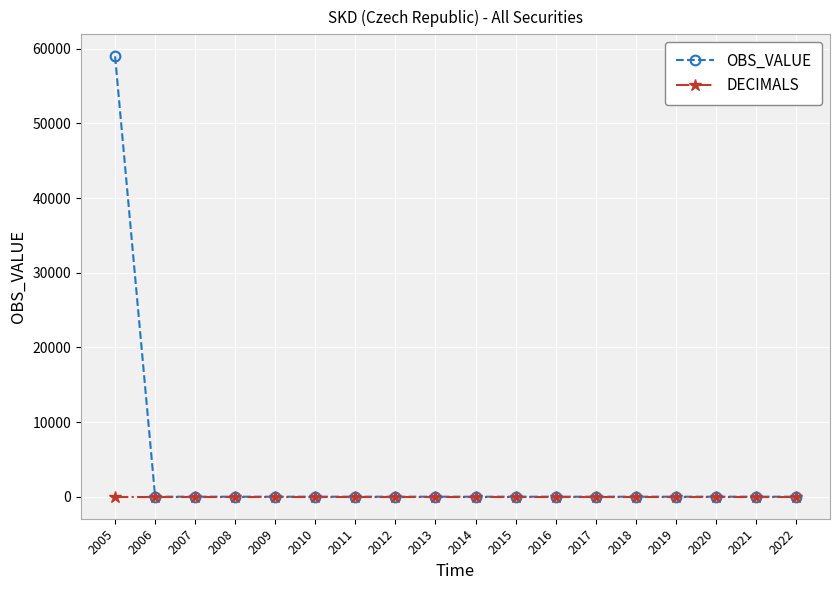

True or false: OBS_VALUE has a value of -39126.8 at 2006.

False